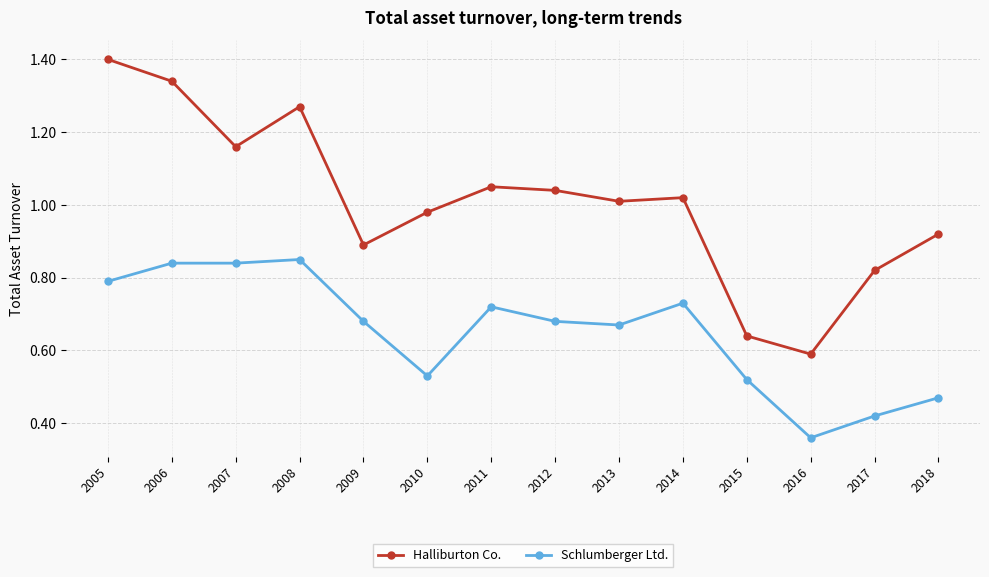

What is the sum of all Halliburton Co. values?

14.1